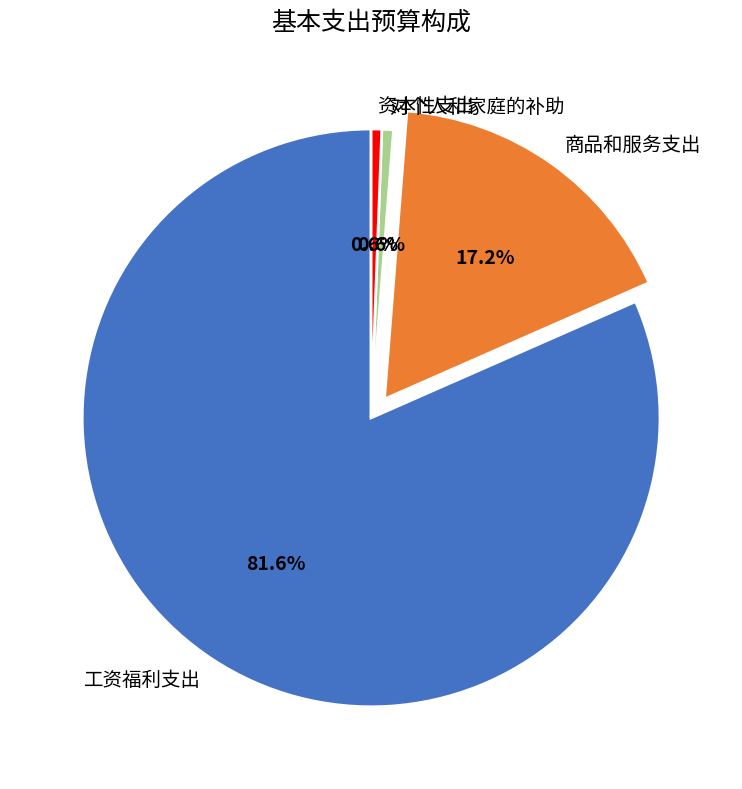

Which slice represents more than half of the pie?

工资福利支出